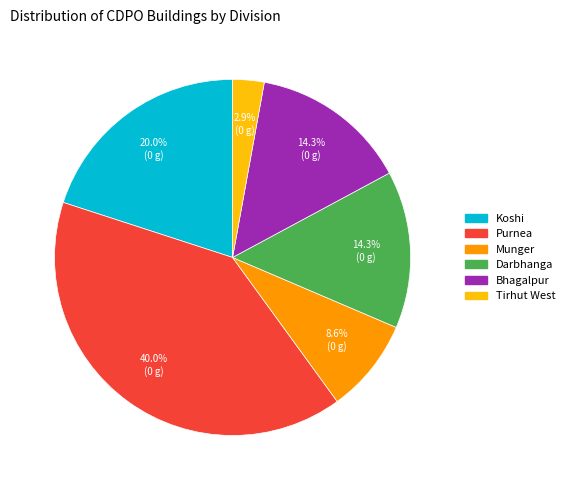

Which has a higher value, Purnea or Bhagalpur?

Purnea